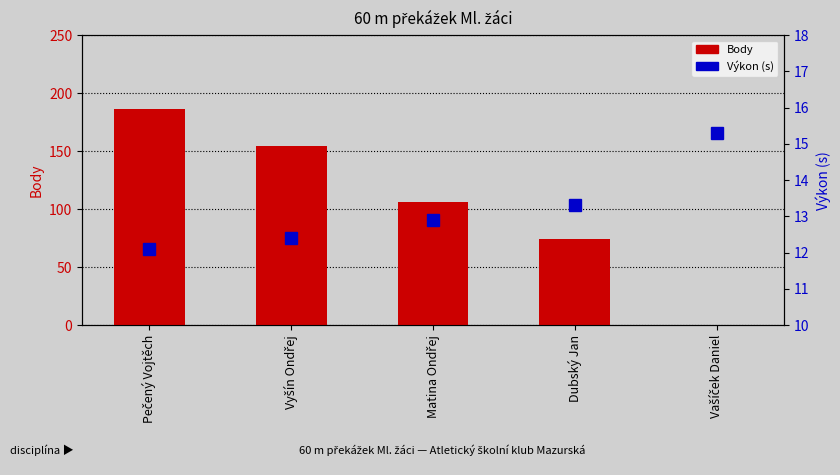

What is the total value across all series at Vyšín Ondřej?

166.4